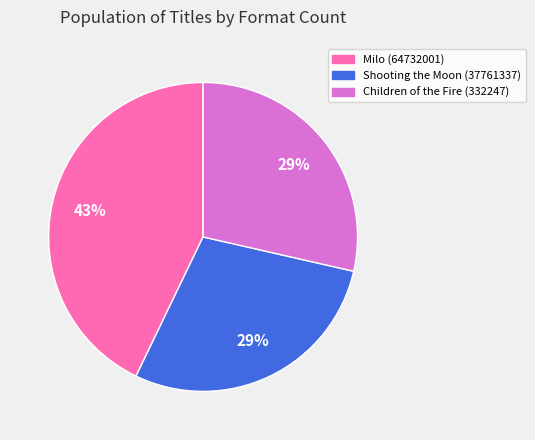

Which has a higher value, Milo (64732001) or Children of the Fire (332247)?

Milo (64732001)